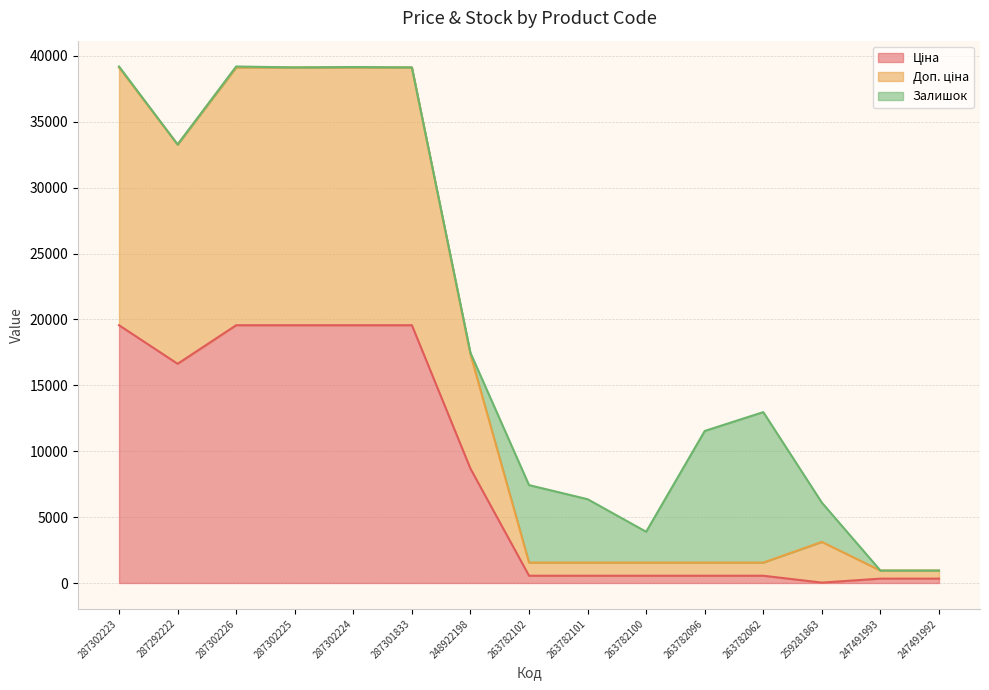

At which label does Доп. ціна first exceed 3118?

287302223